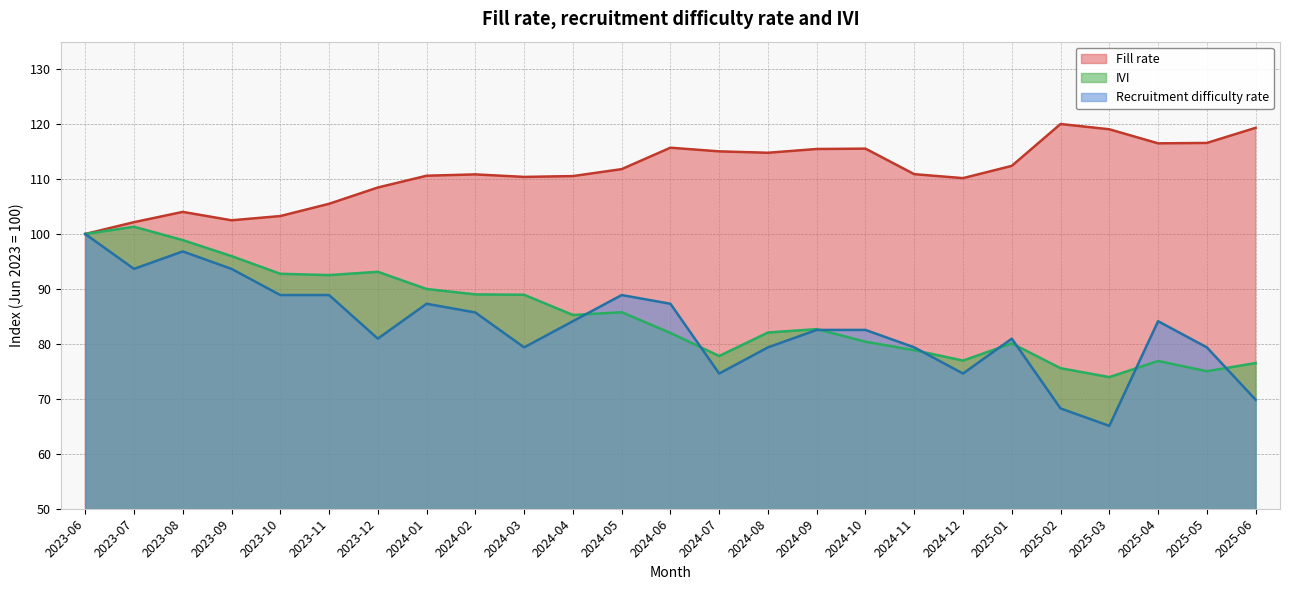

How many distinct data groups are displayed?

3